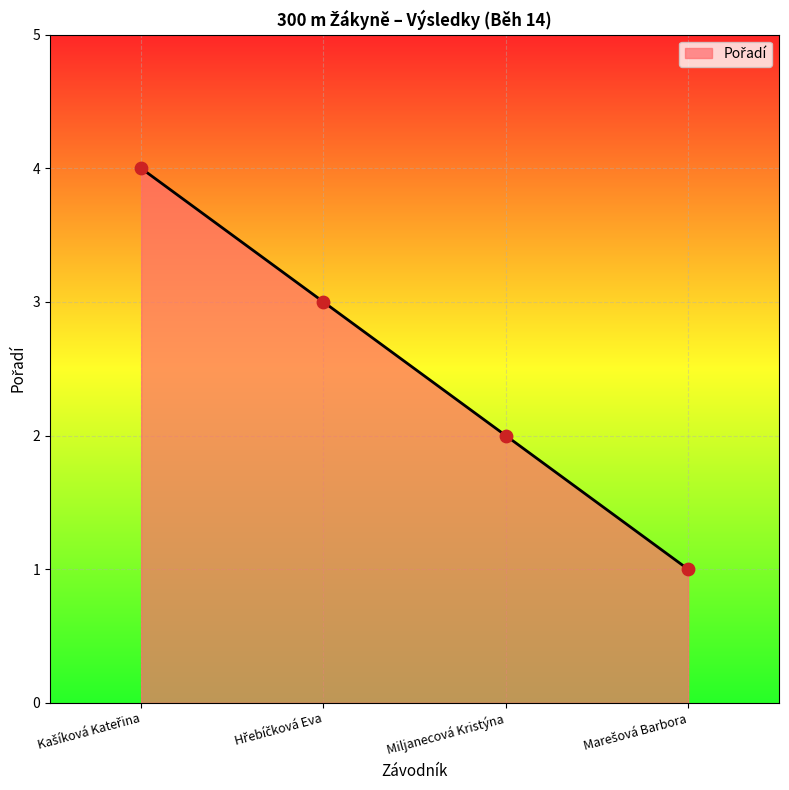

Is it true that the value at Miljanecová Kristýna is 2?

True